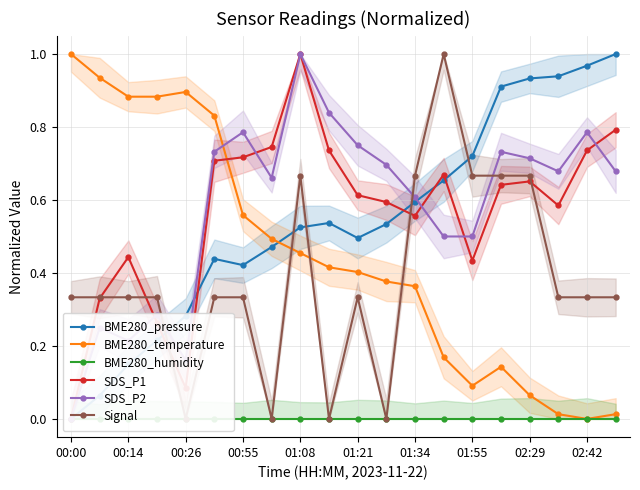

In BME280_pressure, how many points are higher than both neighbors (excluding endpoints)?

2